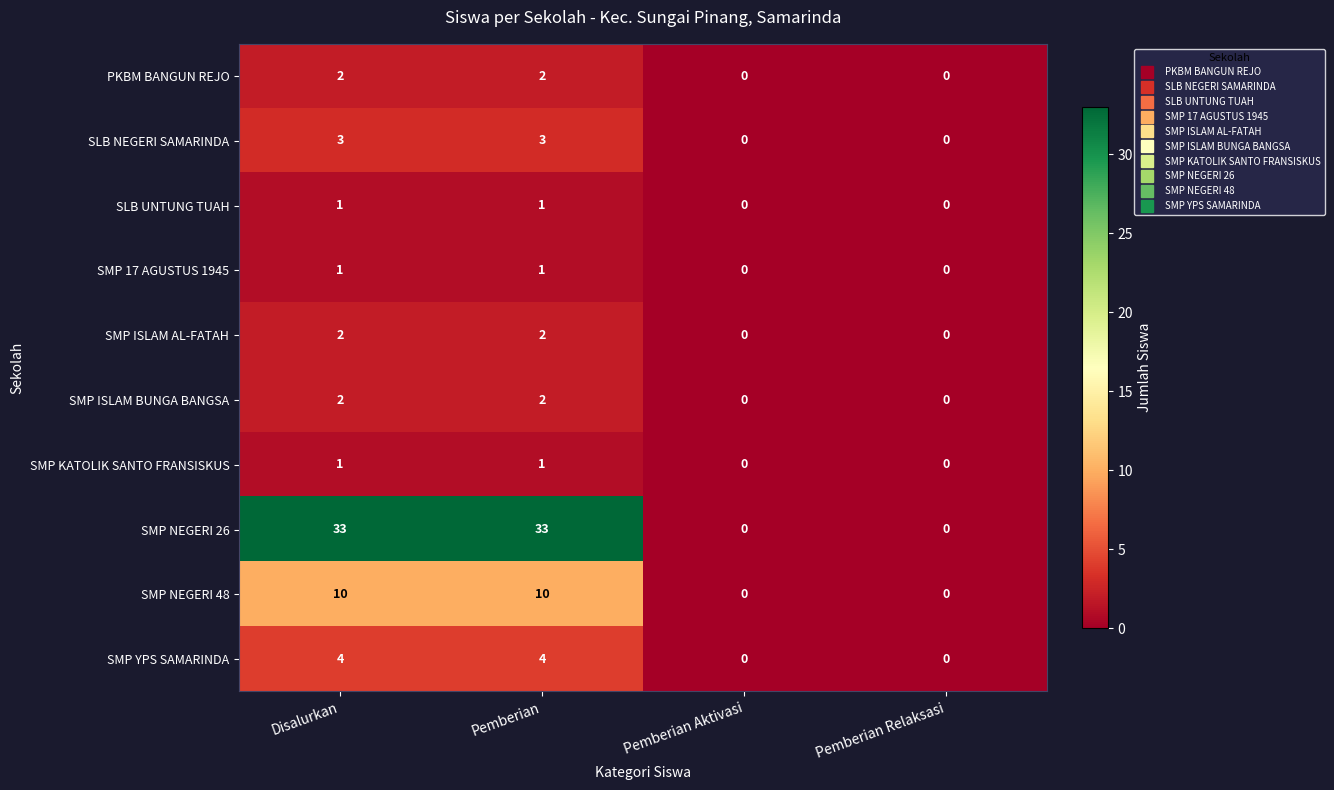

At how many categories does at least one series exceed 13?

2